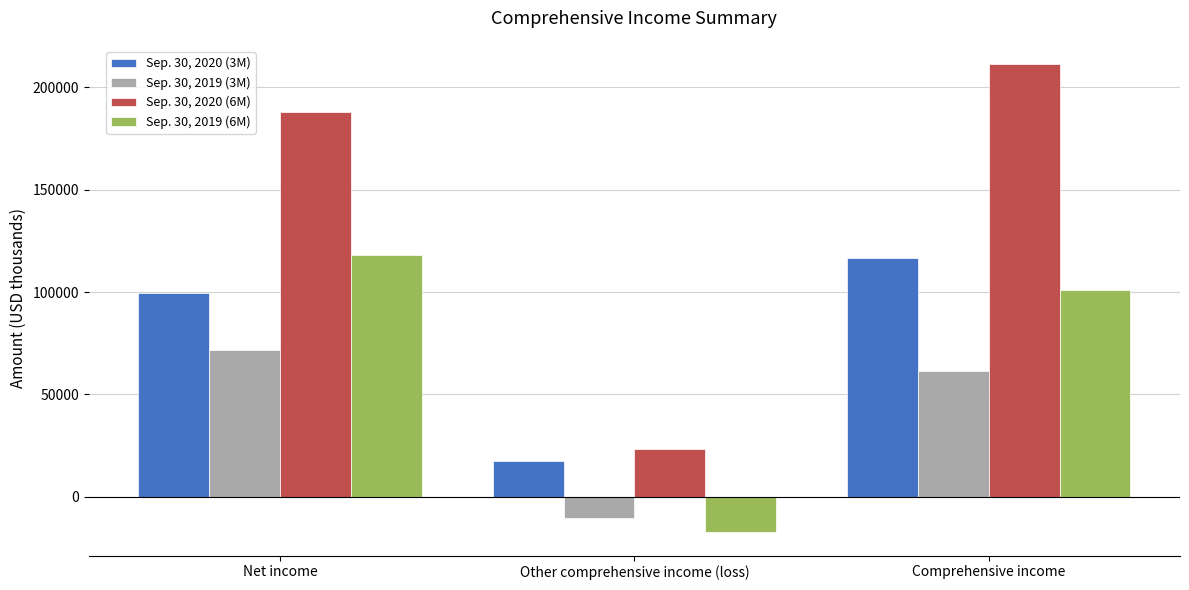

Which series changed the most between Other comprehensive income (loss) and Comprehensive income?

Sep. 30, 2020 (6M)